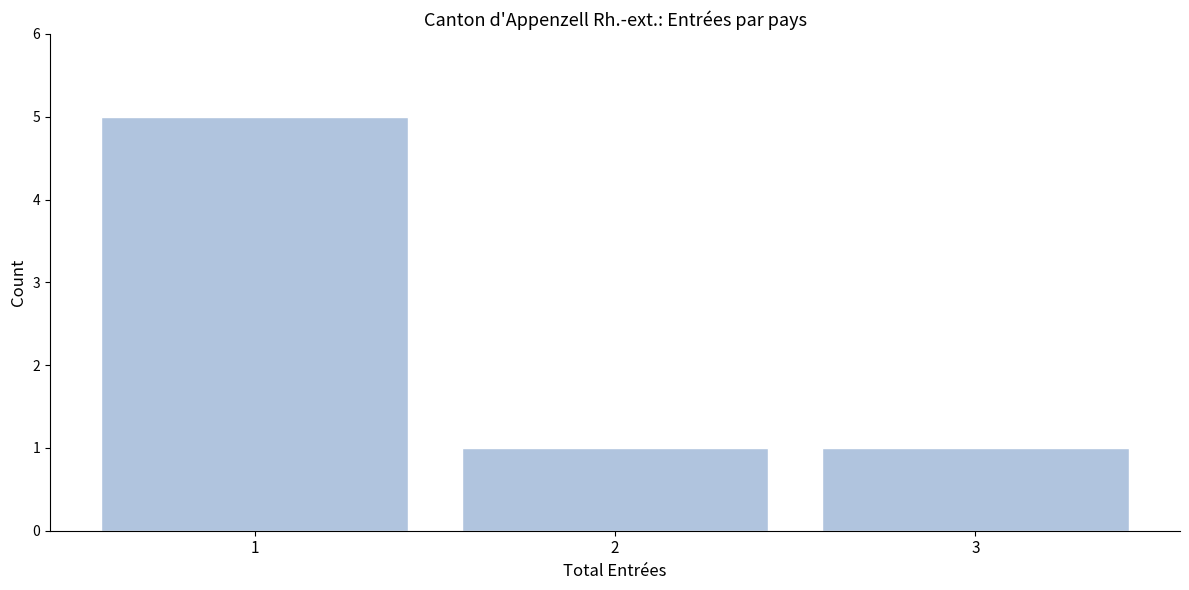

Over which range of the x-axis is the bar tallest?

0.5 to 1.5